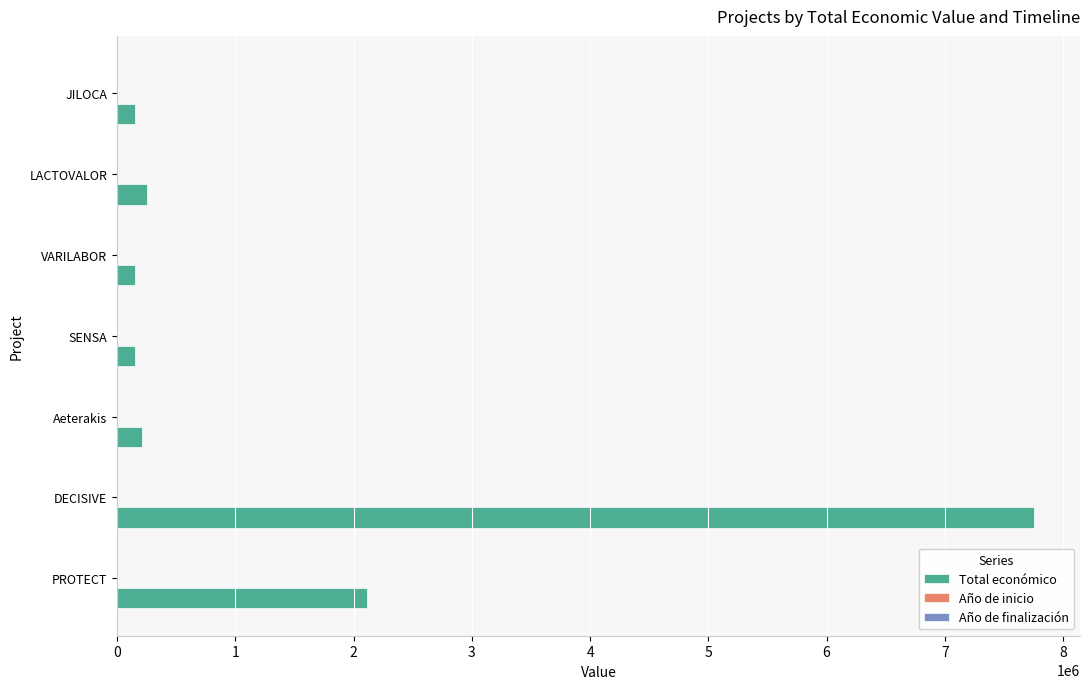

What is the maximum value shown in the chart?

7755101